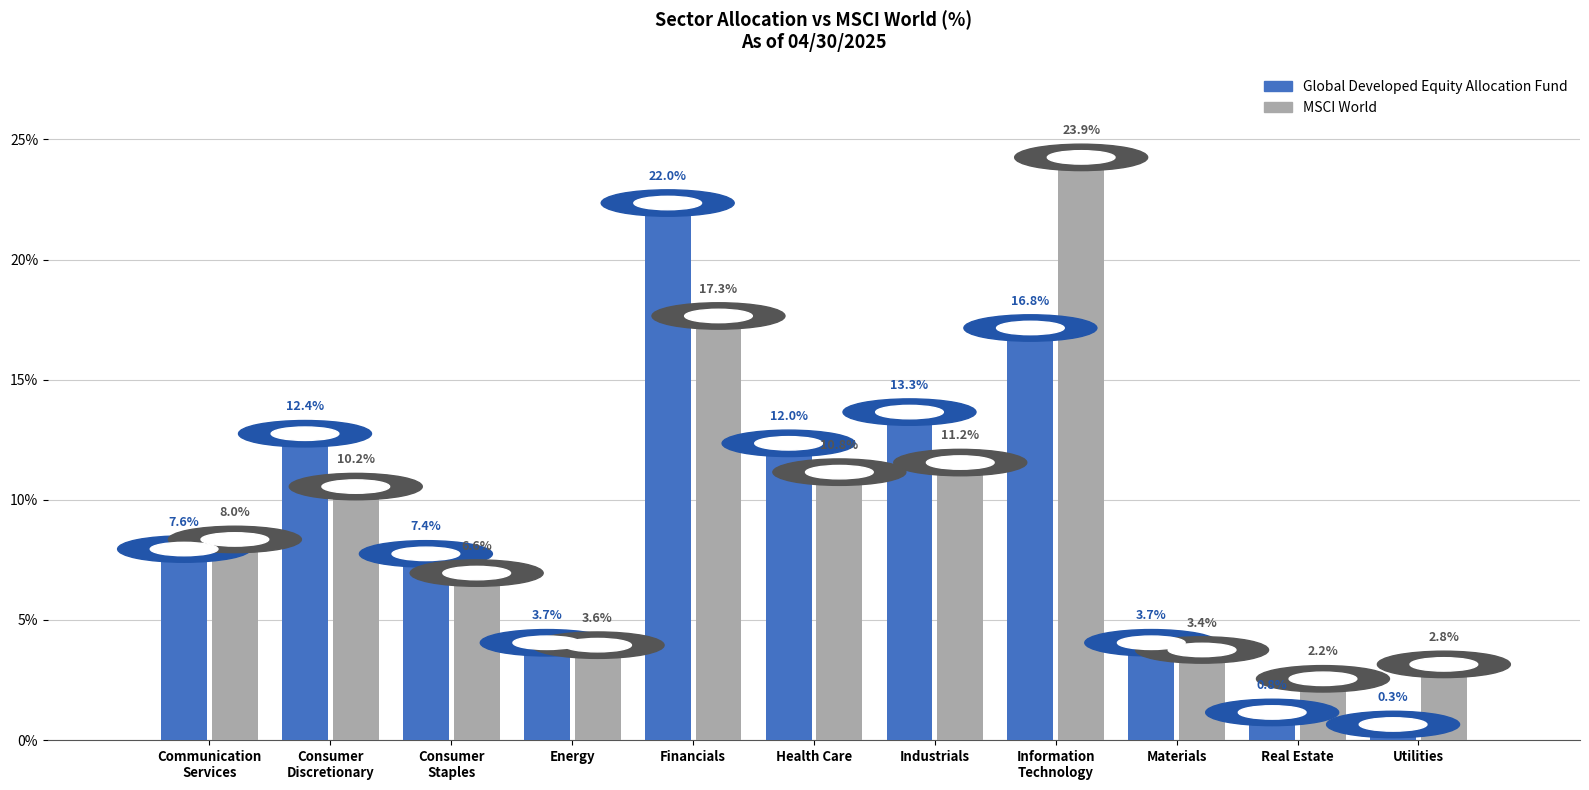

Between Communication
Services and Health Care, which series saw the biggest shift?

Global Developed Equity Allocation Fund